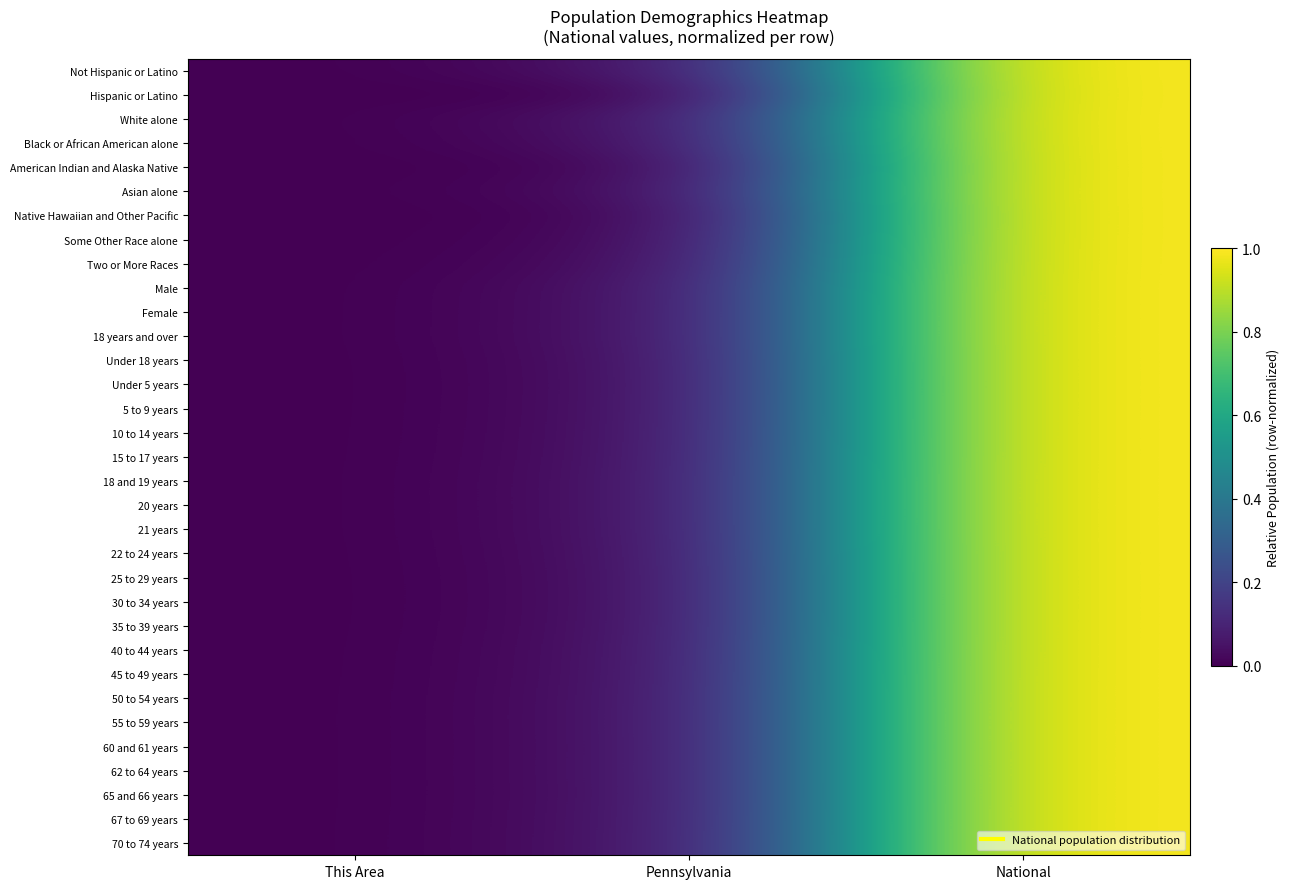

Which has a higher value, This Area or Pennsylvania?

Pennsylvania